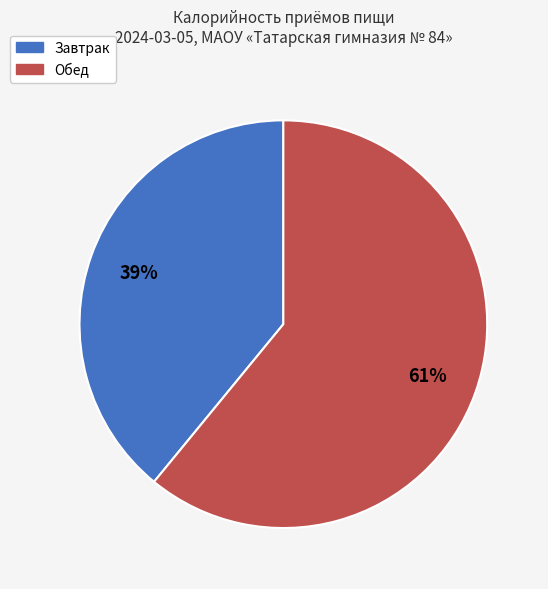

Between Обед and Завтрак, which is larger?

Обед